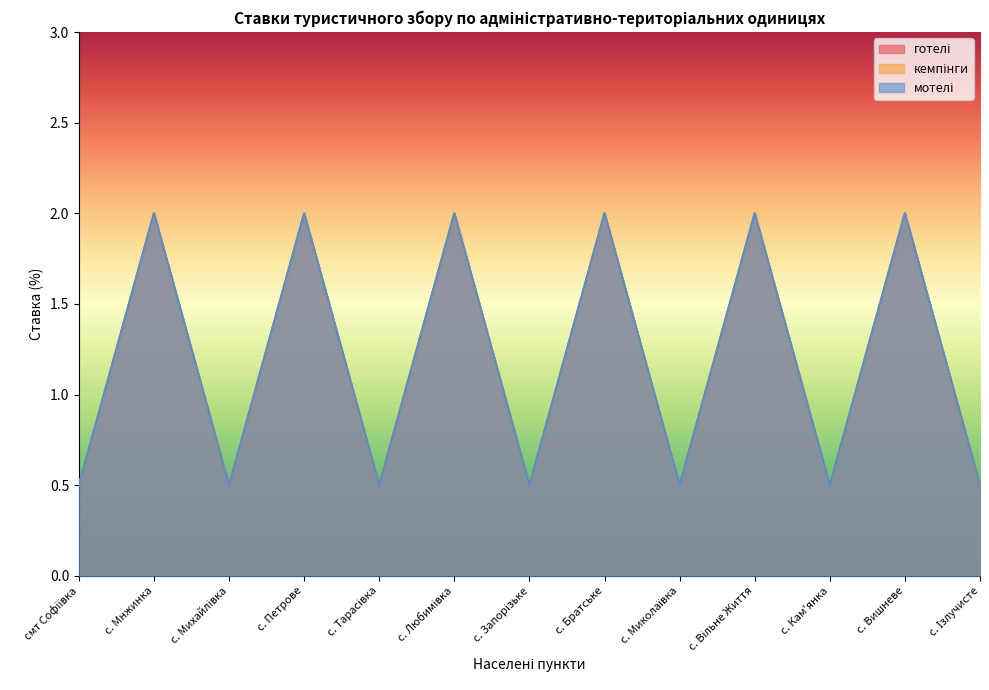

Is it true that мотелі equals 0.9 at с. Вишневе?

False